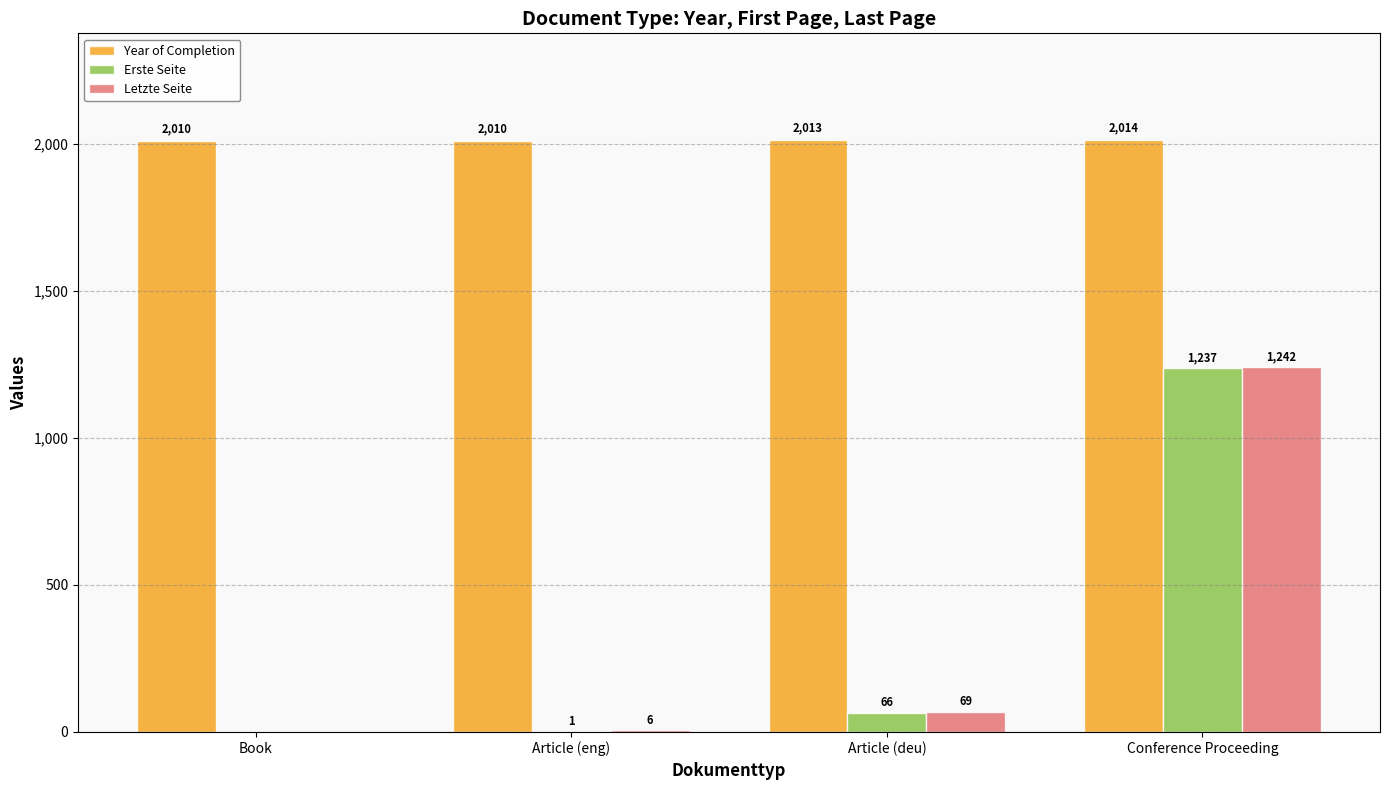

Is it true that Year of Completion equals 2010 at Article (eng)?

True